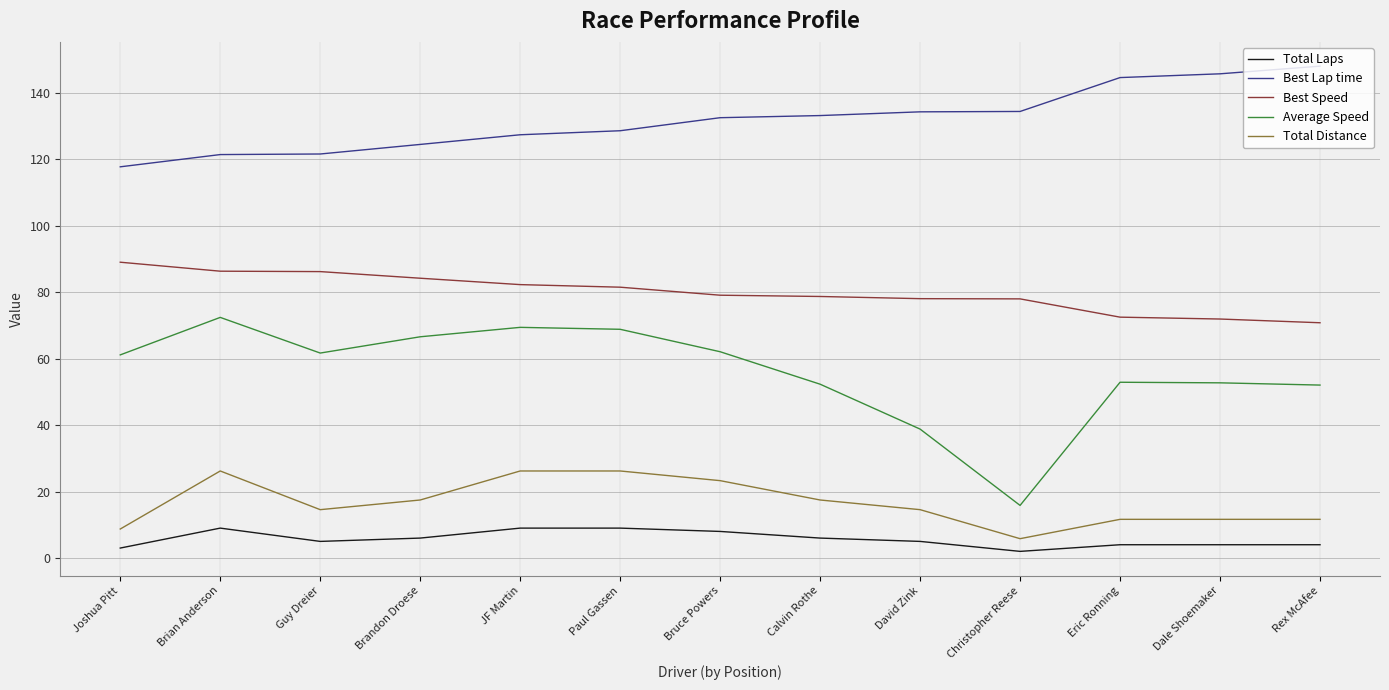

At which category does Total Distance reach its first local valley?

Guy Dreier